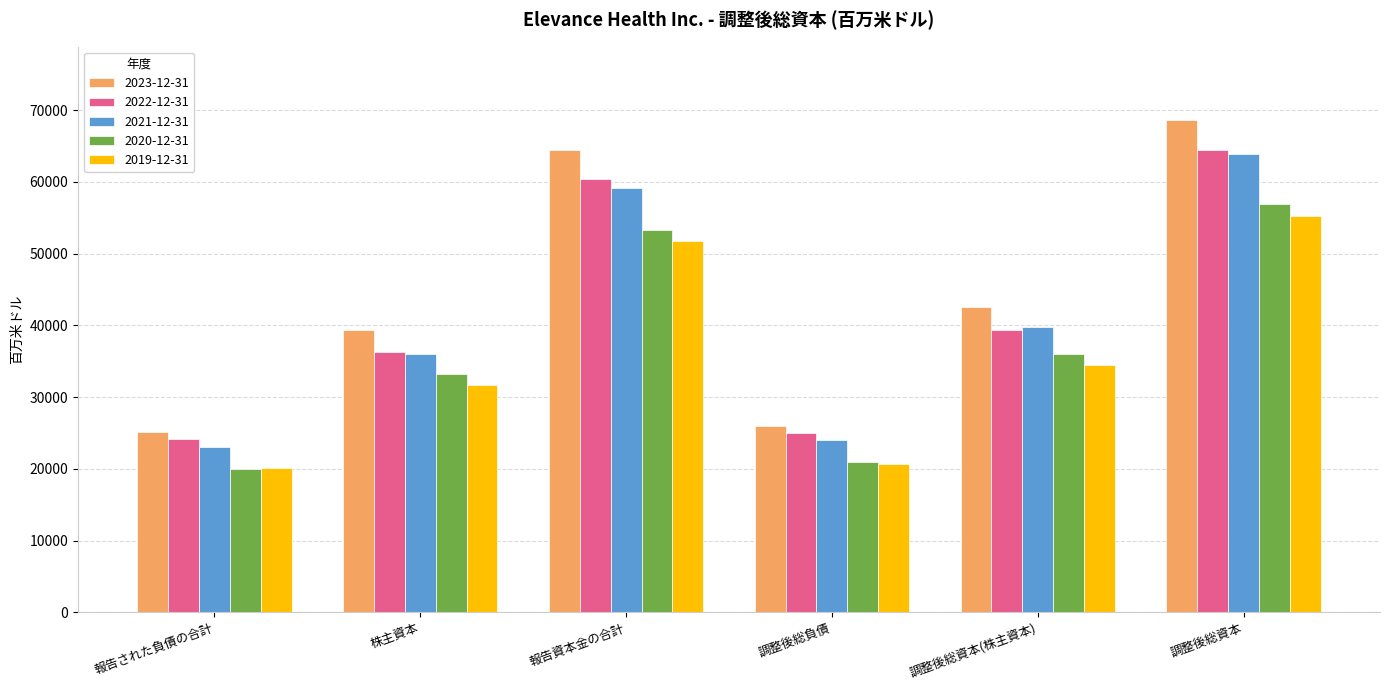

What is the value of the 2023-12-31 bar at the 3rd from the left?

64426